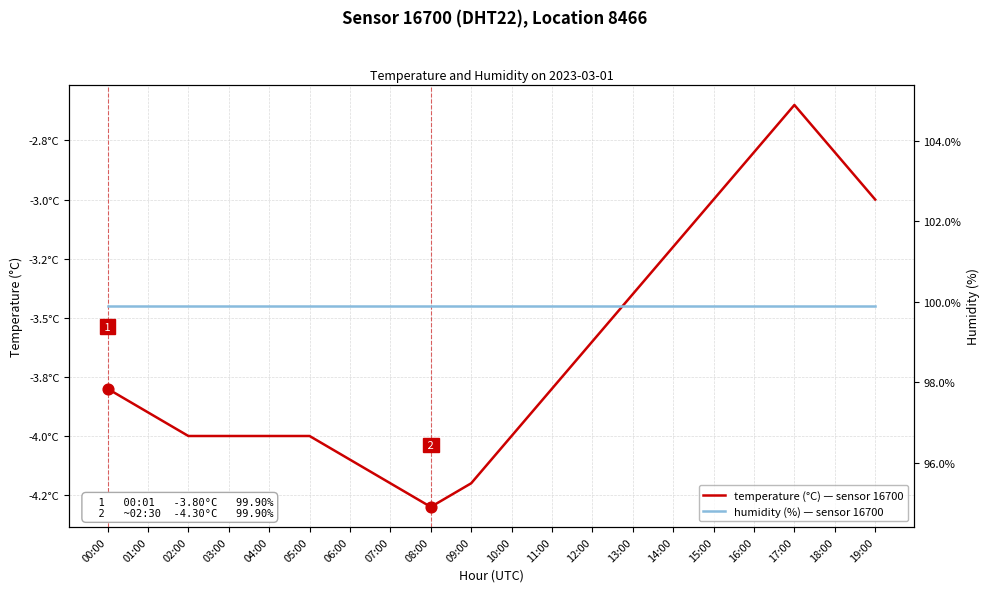

At how many categories does at least one series exceed 86?

20